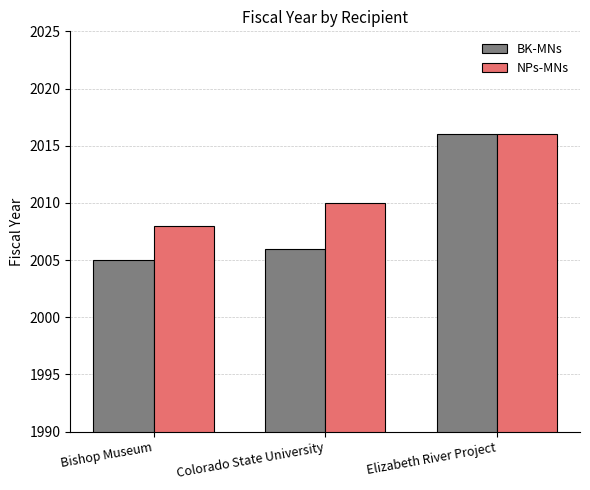

Reading left to right, list all the values displayed in this chart.

BK-MNs: Bishop Museum=2005	Colorado State University=2006	Elizabeth River Project=2016
NPs-MNs: Bishop Museum=2008	Colorado State University=2010	Elizabeth River Project=2016